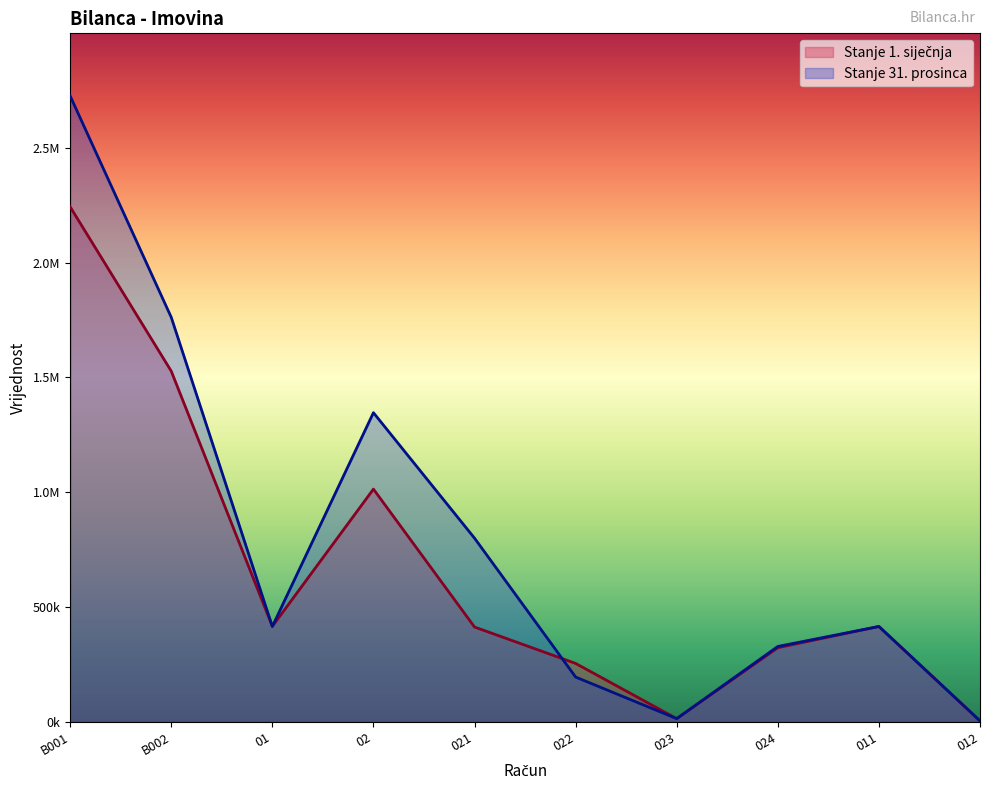

How many times do Stanje 1. siječnja and Stanje 31. prosinca cross each other?

4